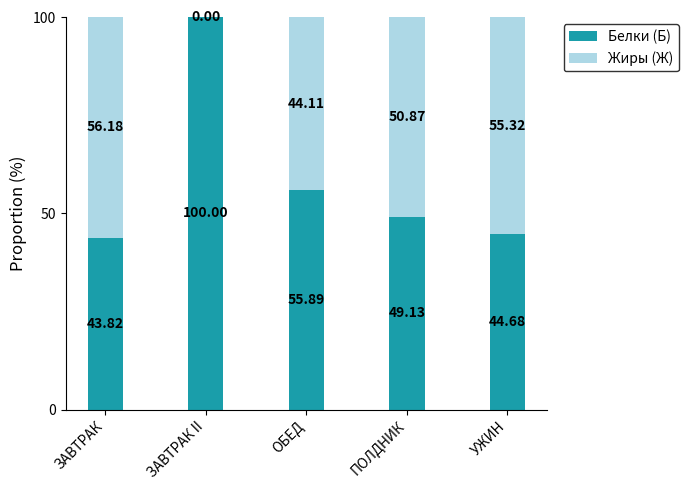

How many series are shown in this chart?

2